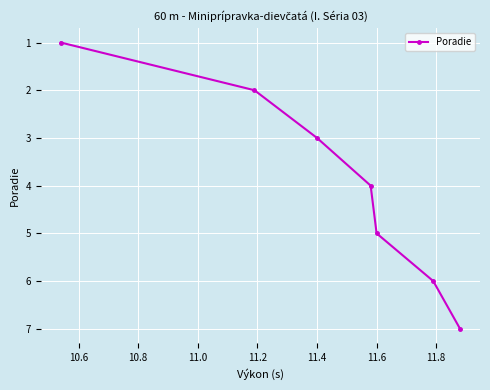

What is the sum of all values?

28